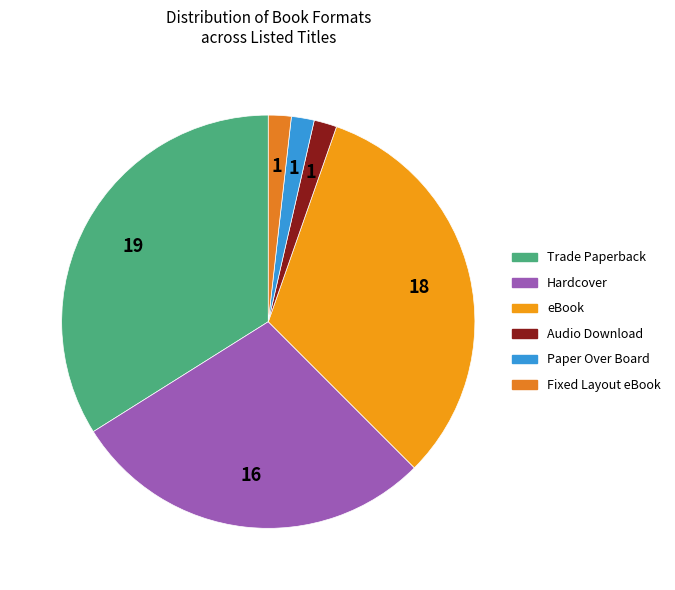

How many slices are in this pie chart?

6